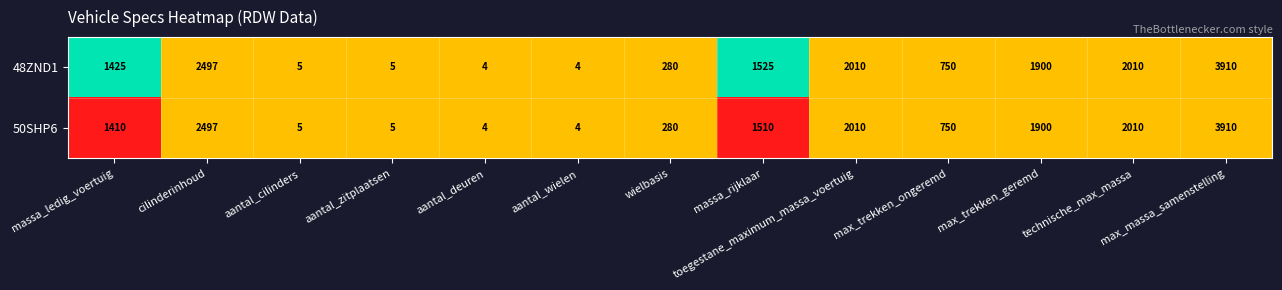

Which series has the largest total across all categories?

48ZND1